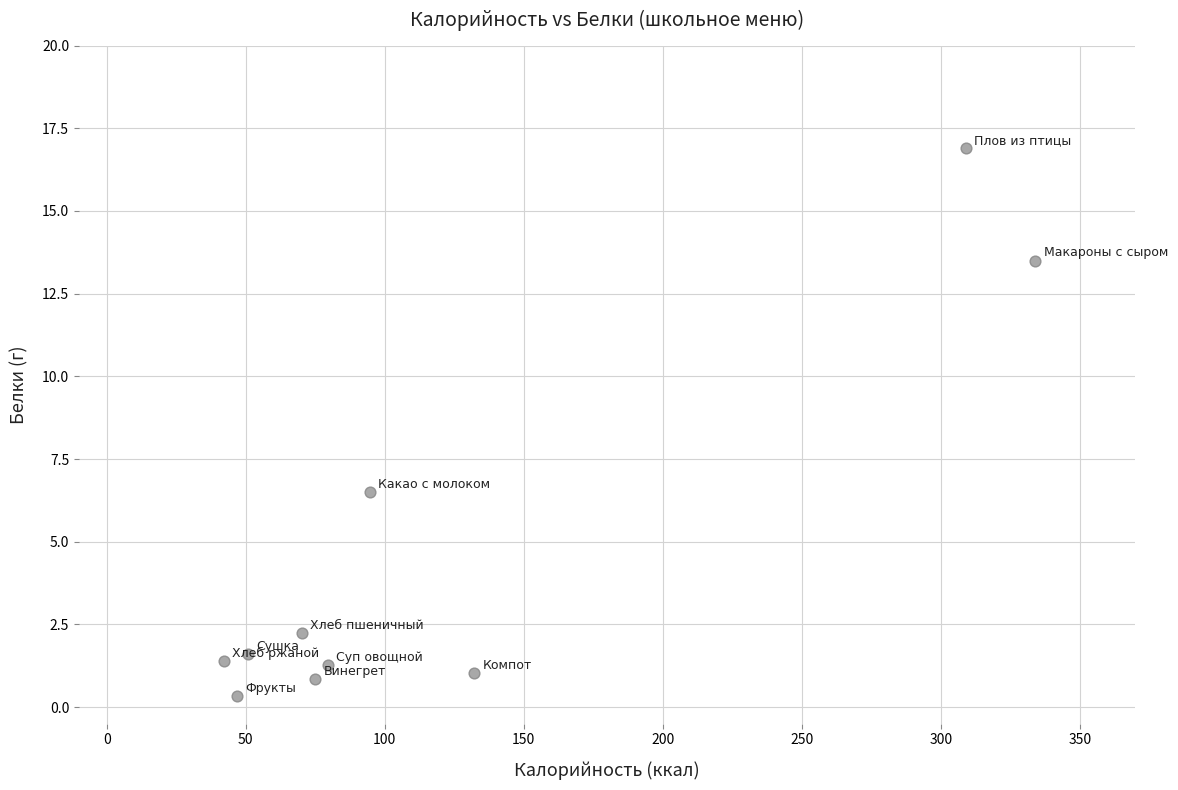

What is the range of Y values (max minus min)?

16.6